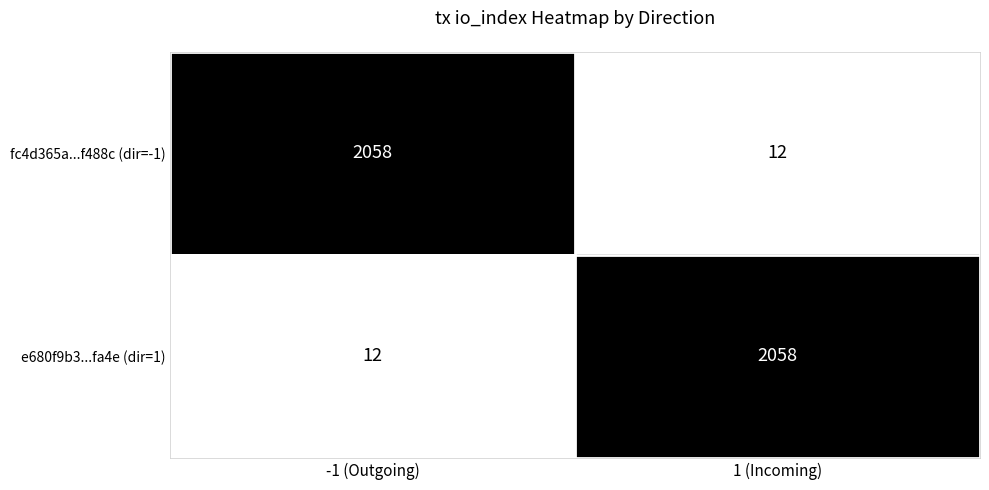

True or false: fc4d365a...f488c (dir=-1) has a value of 12 at 1 (Incoming).

True